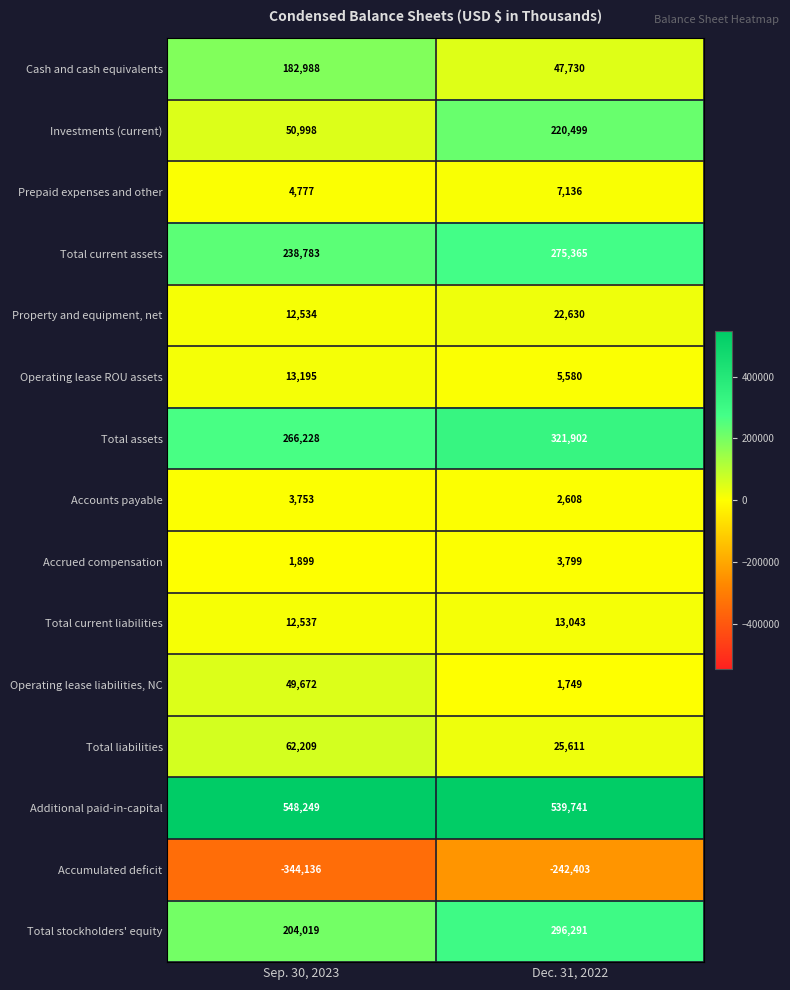

What is the approximate value of Prepaid expenses and other at Sep. 30, 2023, to the nearest 100?

4800